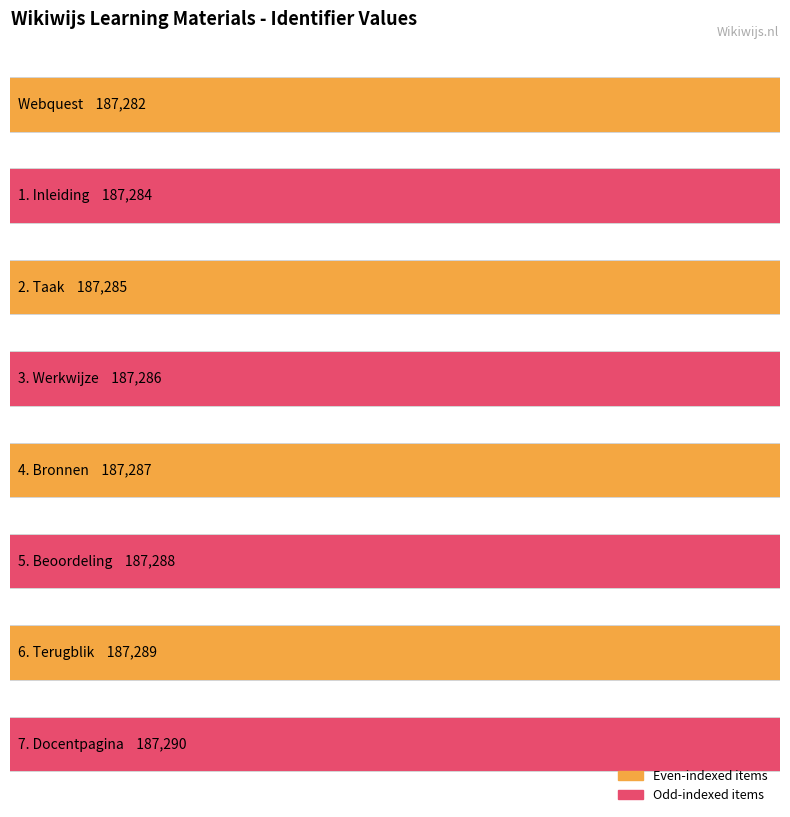

How many data points are less than 187287?

4